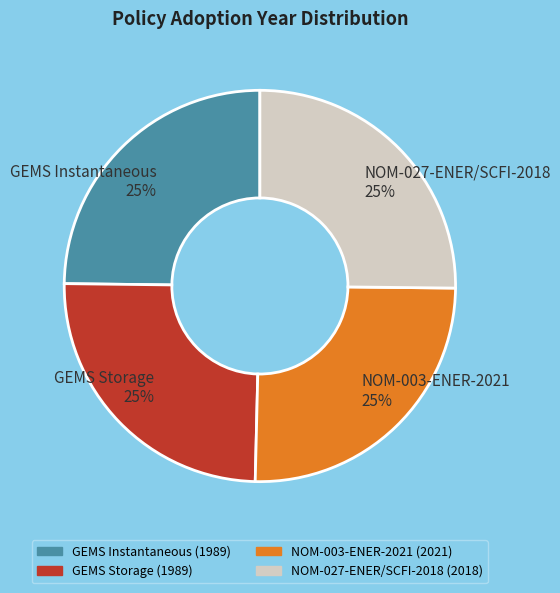

To the nearest percent, what is the average slice percentage?

25%